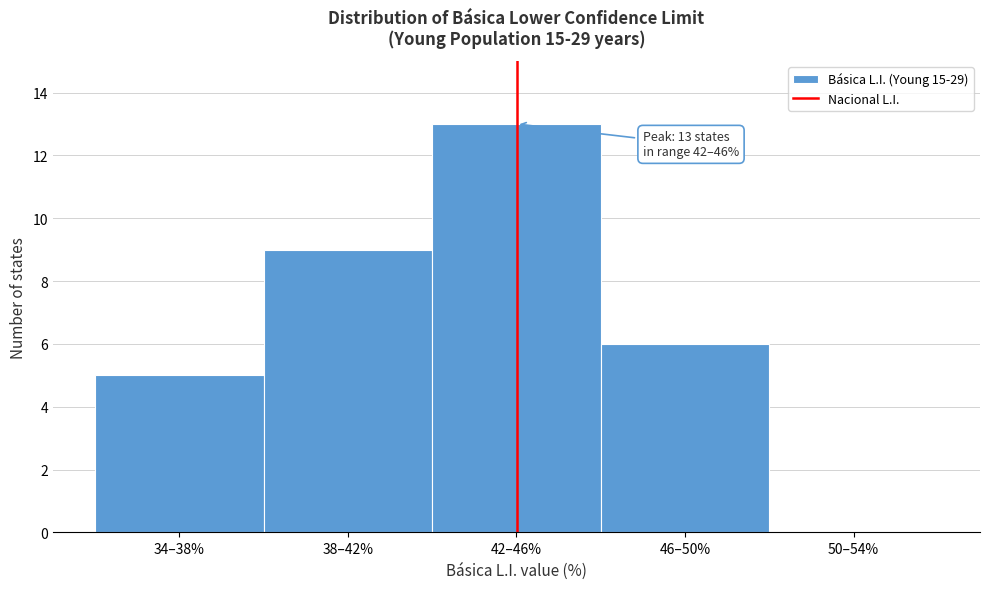

Reading left to right, transcribe all the data shown in this chart.

34–38%=5	38–42%=9	42–46%=13	46–50%=6	50–54%=0